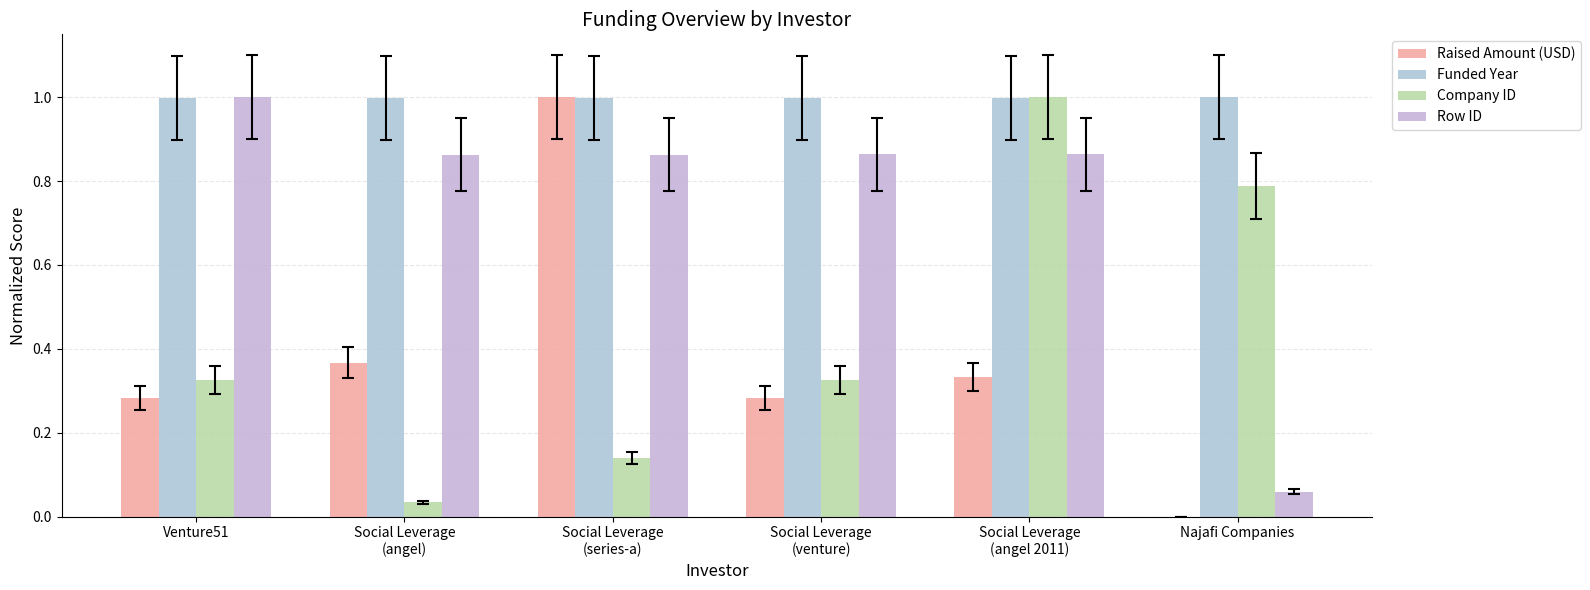

Between Social Leverage
(series-a) and Social Leverage
(venture), which series saw the biggest shift?

Raised Amount (USD)